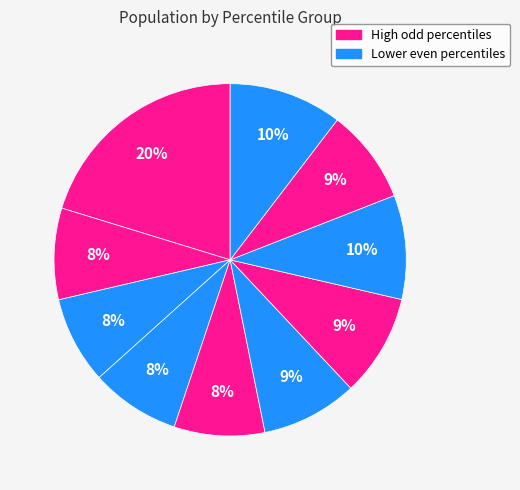

How many segments does this pie chart have?

10